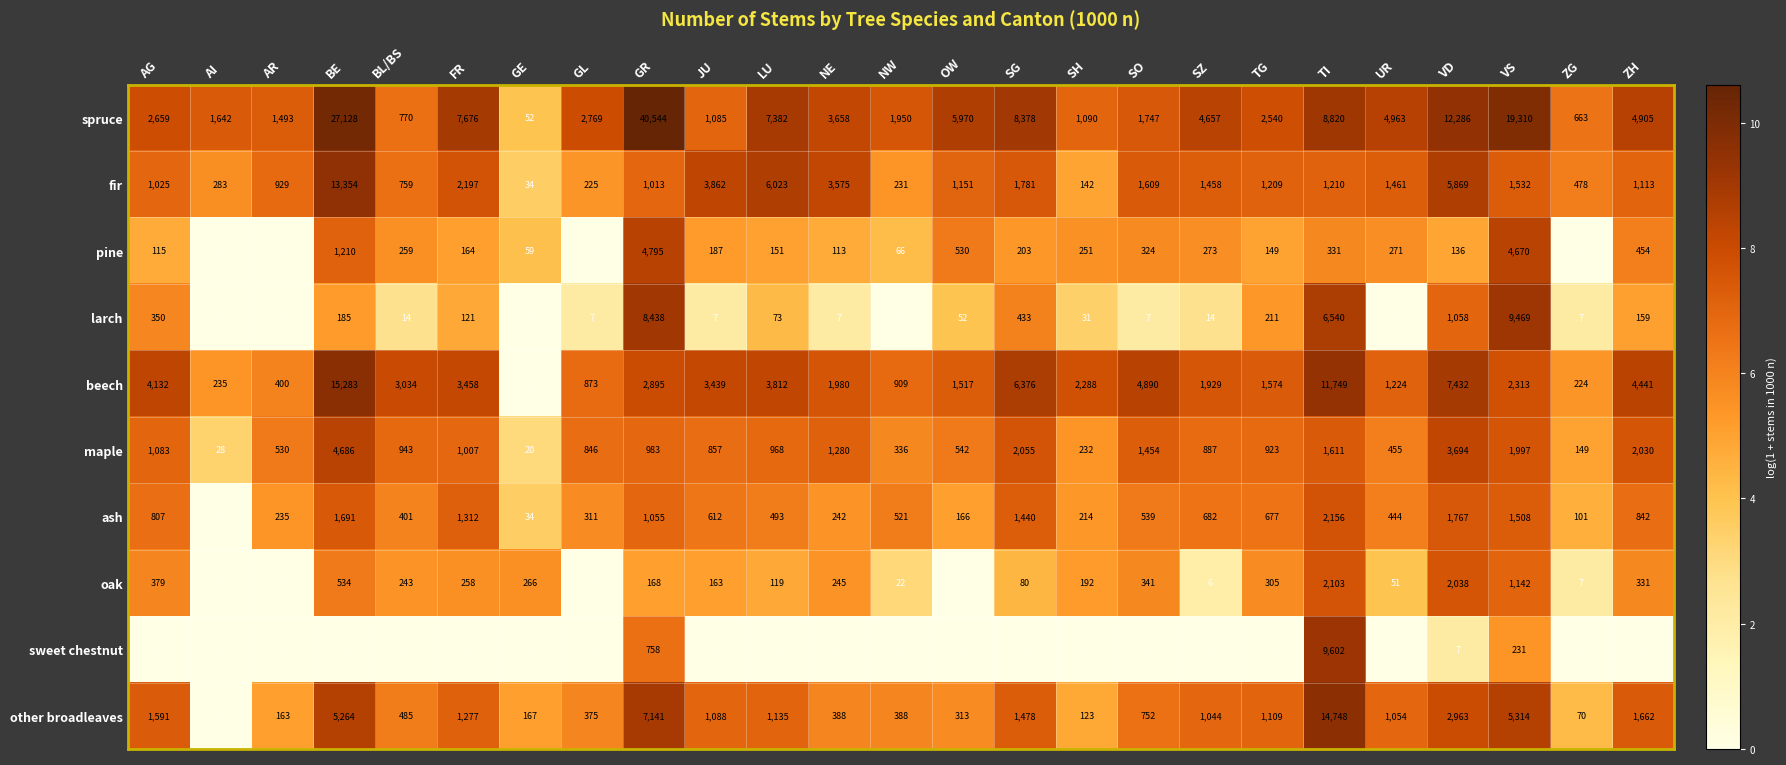

At which category is the sum across all series the highest?

TI